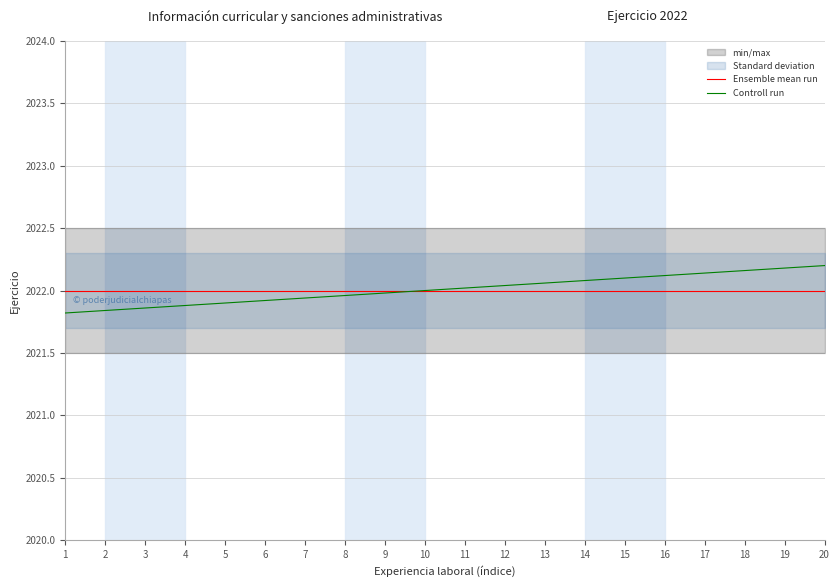

At which label does Controll run first exceed 2022?

11